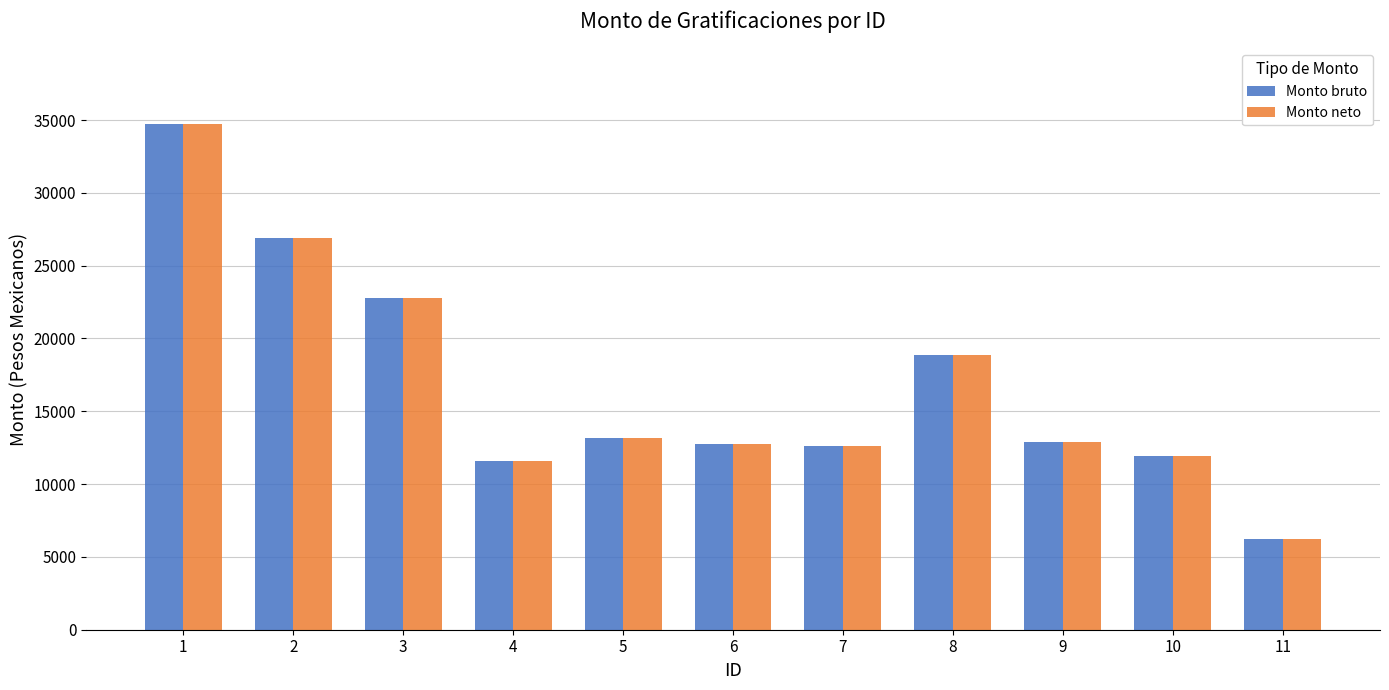

What is the approximate value of Monto bruto at 2?

26911.5